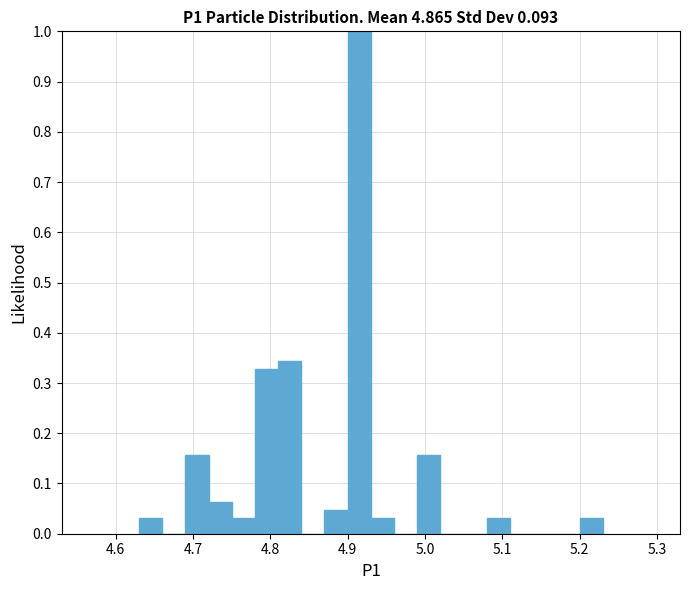

Around what value on the x-axis is the tallest bar? Give the approximate position of its centre, as read against the axis.

4.92